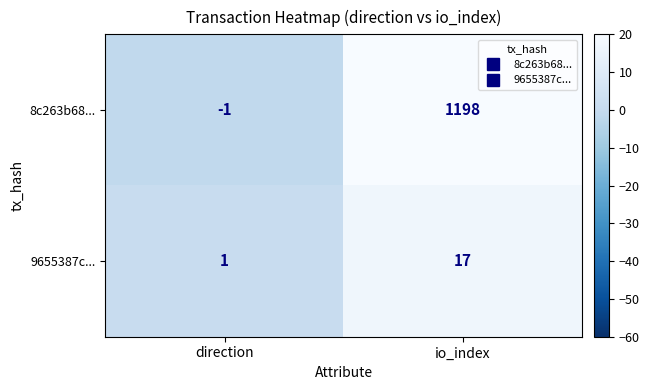

At which category is the sum across all series the highest?

io_index